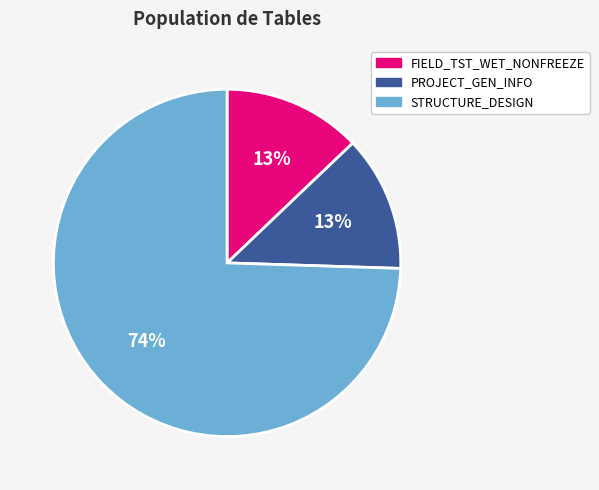

To the nearest percent, what is the average slice percentage?

33%